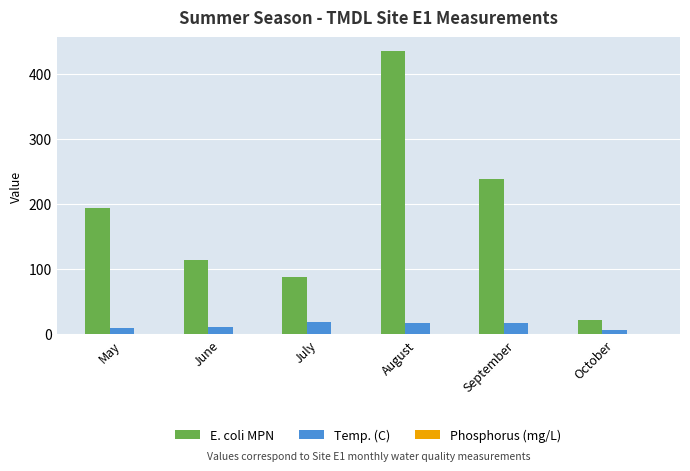

What is the spread (max minus min) of values at September?

238.2